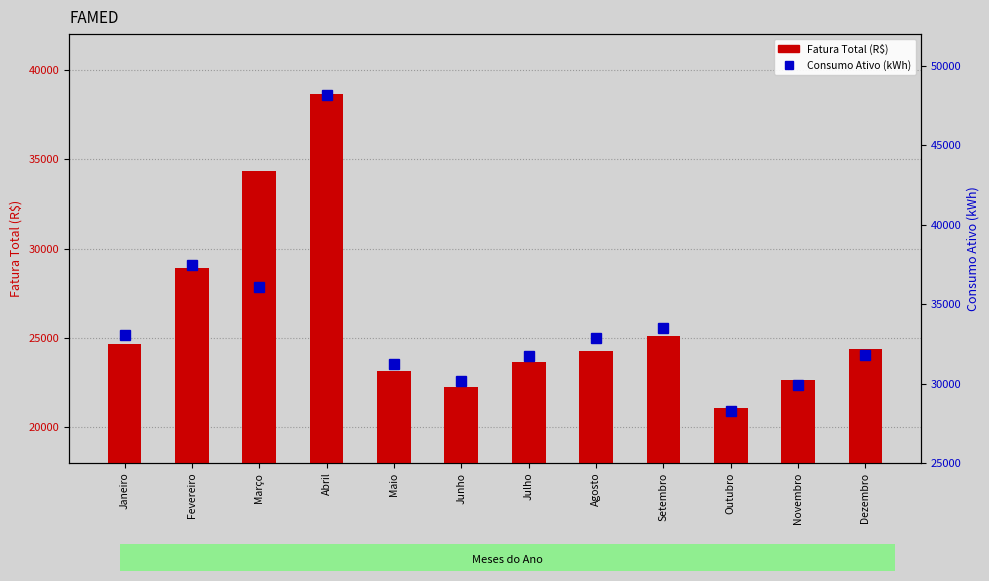

True or false: Fatura Total (R$) has a value of 11946.8 at Dezembro.

False